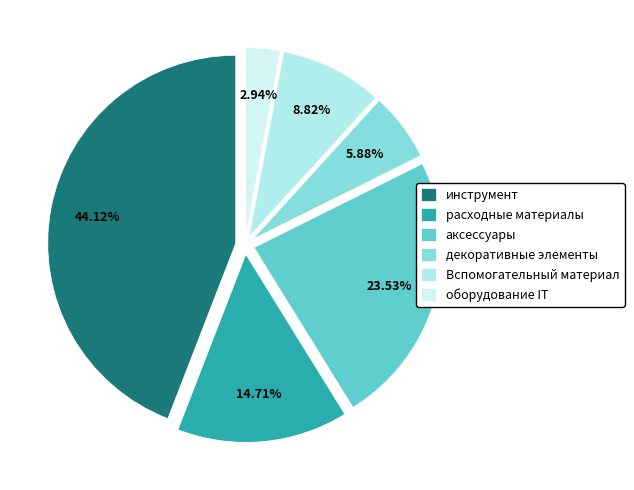

Does декоративные элементы represent more than half of the total?

No